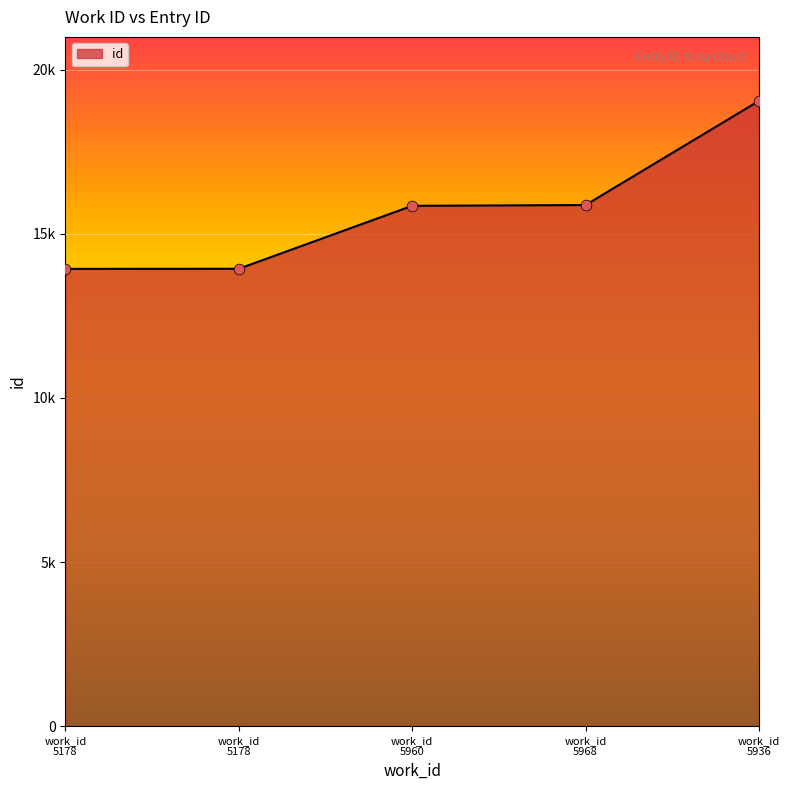

Is this an area chart (filled region under the line)?

Yes